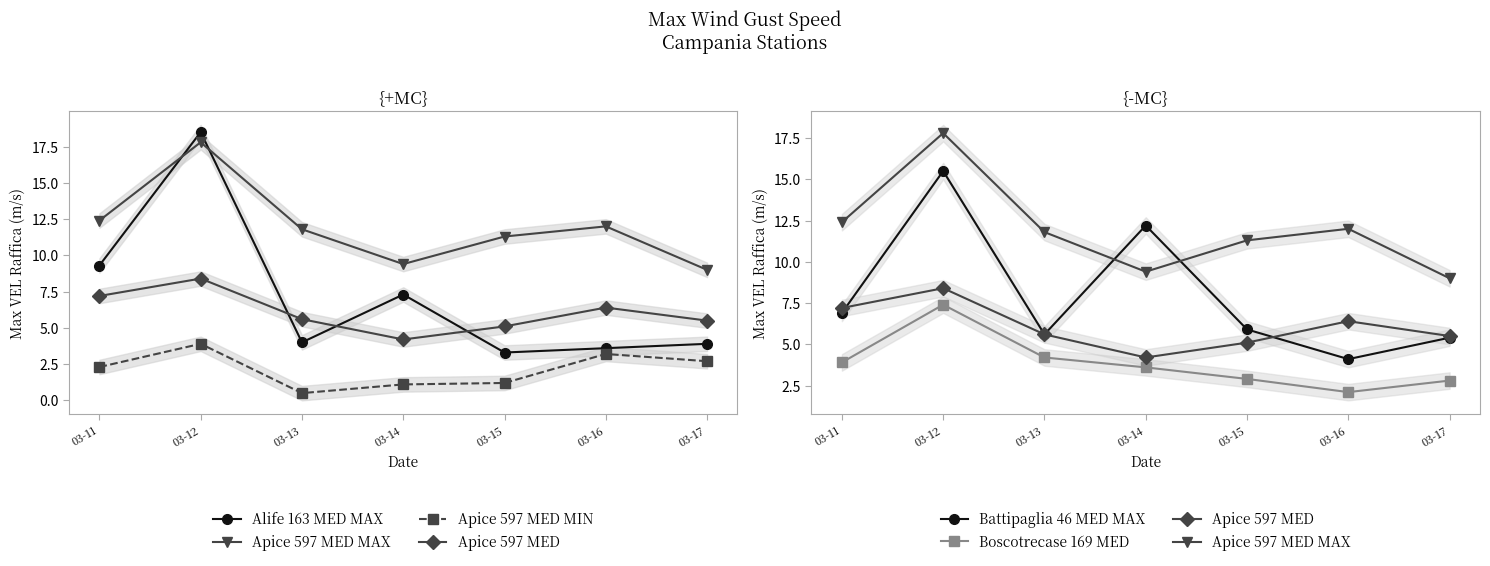

Rank the series at 03-12 from highest to lowest value.

Alife 163 MED MAX, Apice 597 MED MAX, Battipaglia 46 MED MAX, Apice 597 MED, Boscotrecase 169 MED, Apice 597 MED MIN